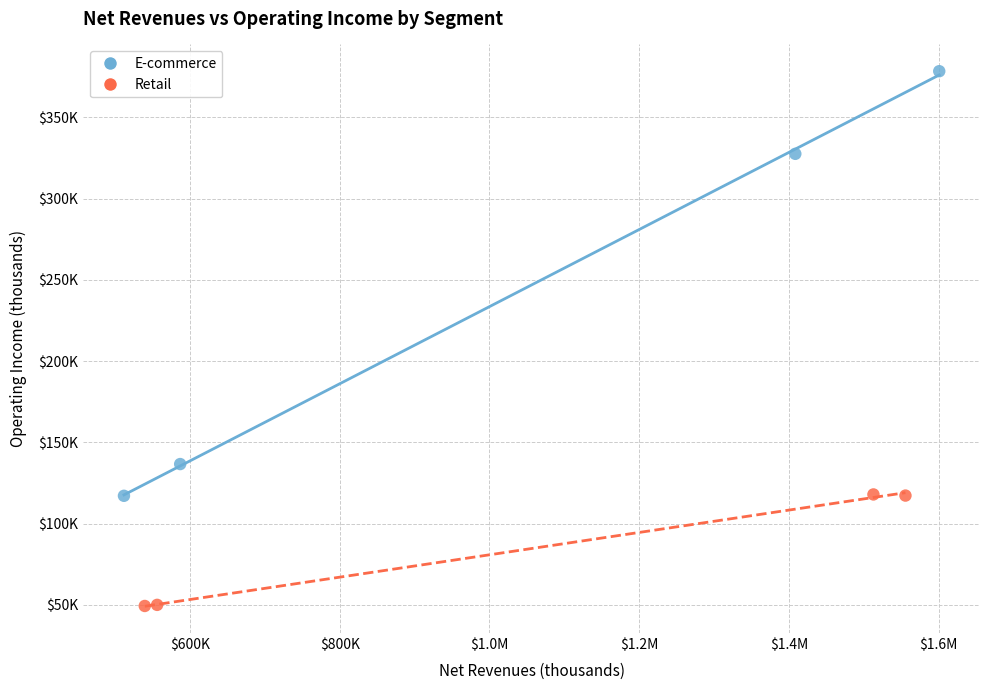

Which series has the largest Y range (max minus min)?

E-commerce